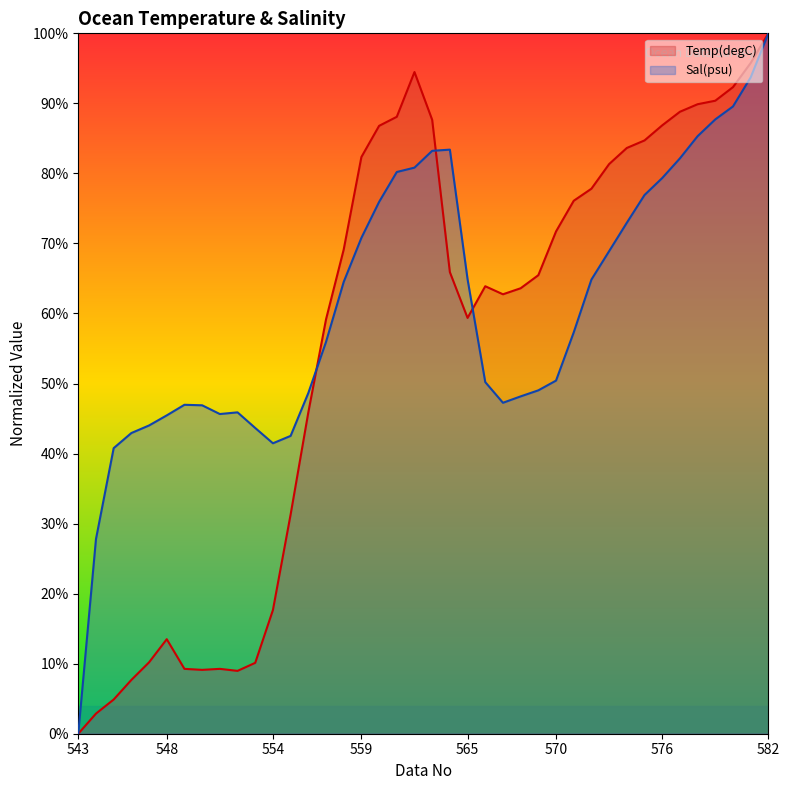

Where is the first local minimum for Sal(psu)?

551